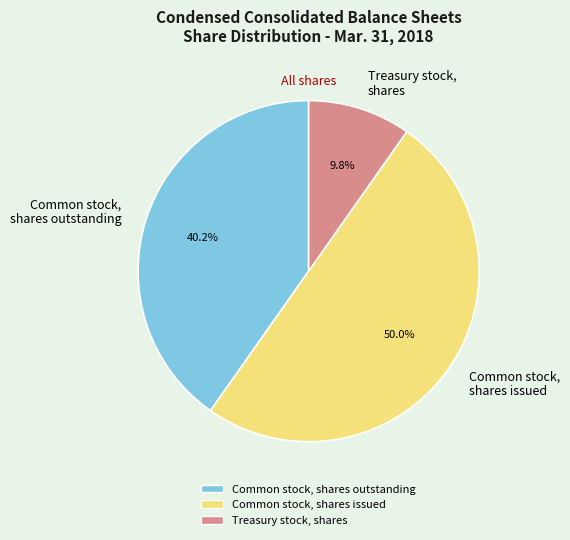

The Common stock, shares outstanding slice represents 40% of the pie. True or false?

True